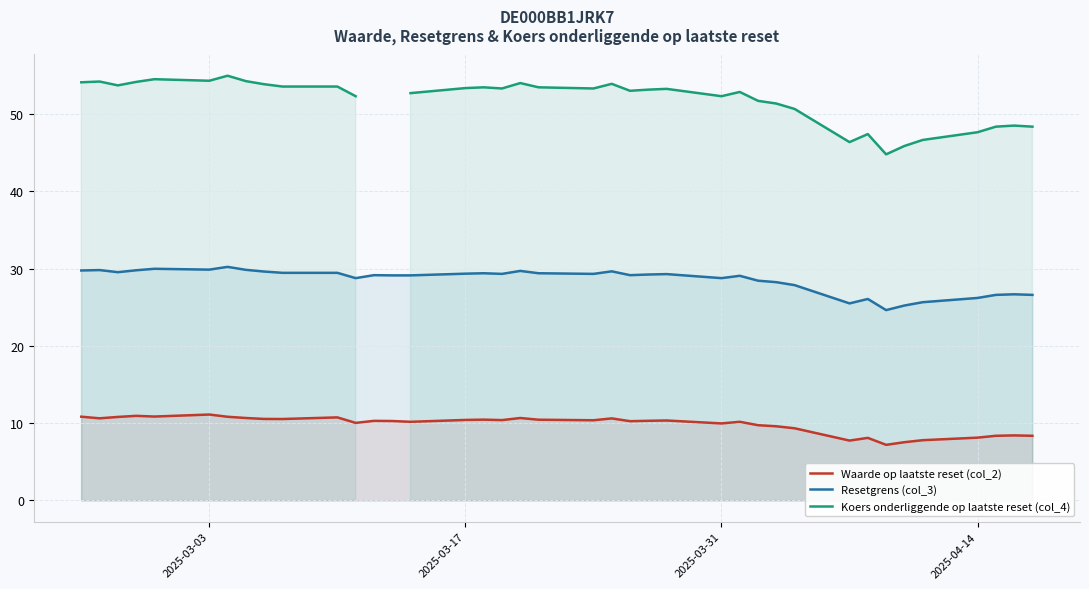

The value of Resetgrens (col_3) at 2025-03-31 is 11.6. True or false?

False